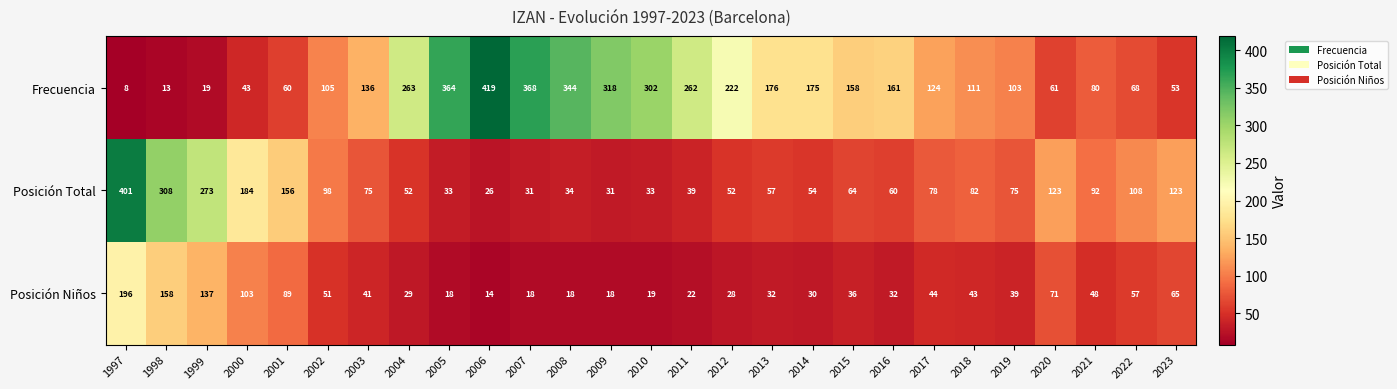

At which label does Posición Total first exceed 75?

1997